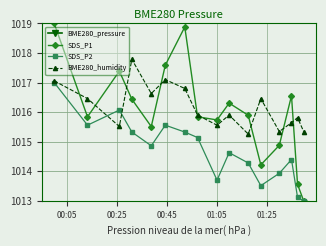

What is the value of the SDS_P2 point at the 5th from the left?

1014.9